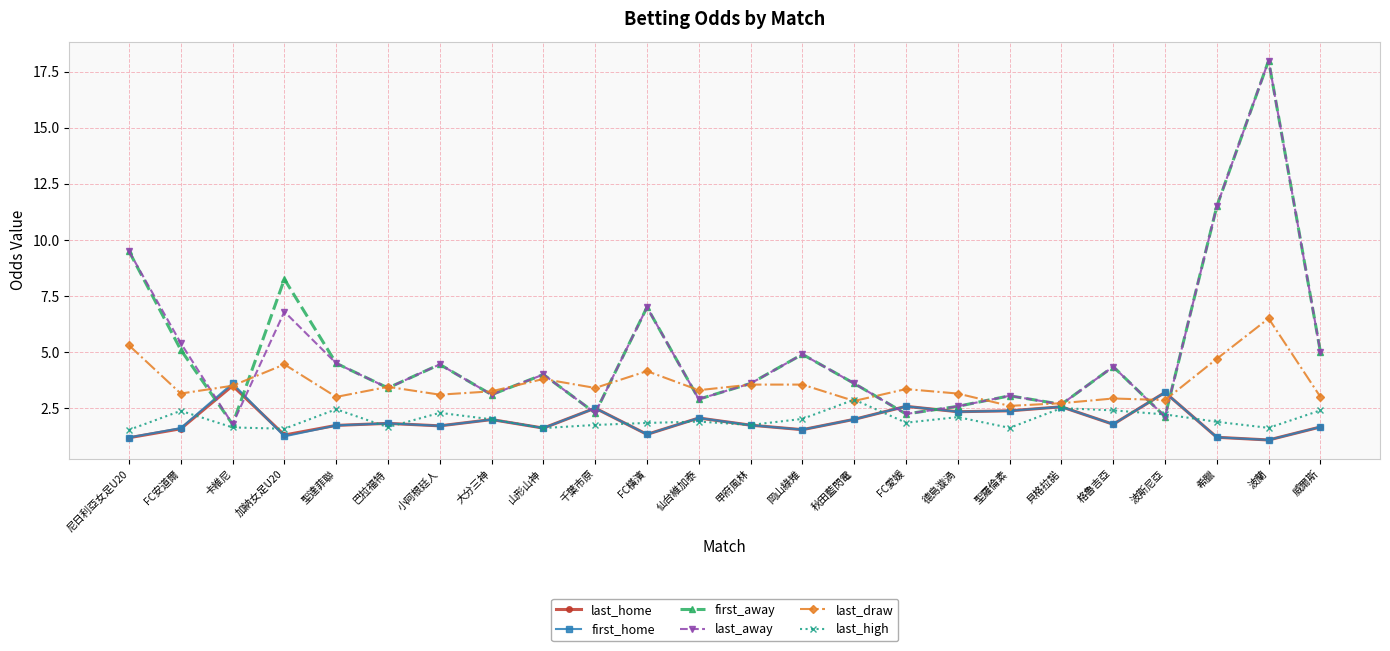

Which category has the highest value in the first_away series?

波蘭